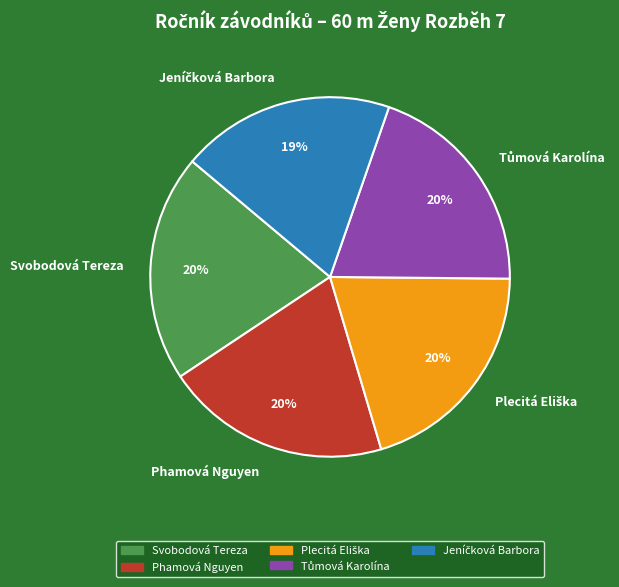

To the nearest percent, what is the average slice percentage?

20%